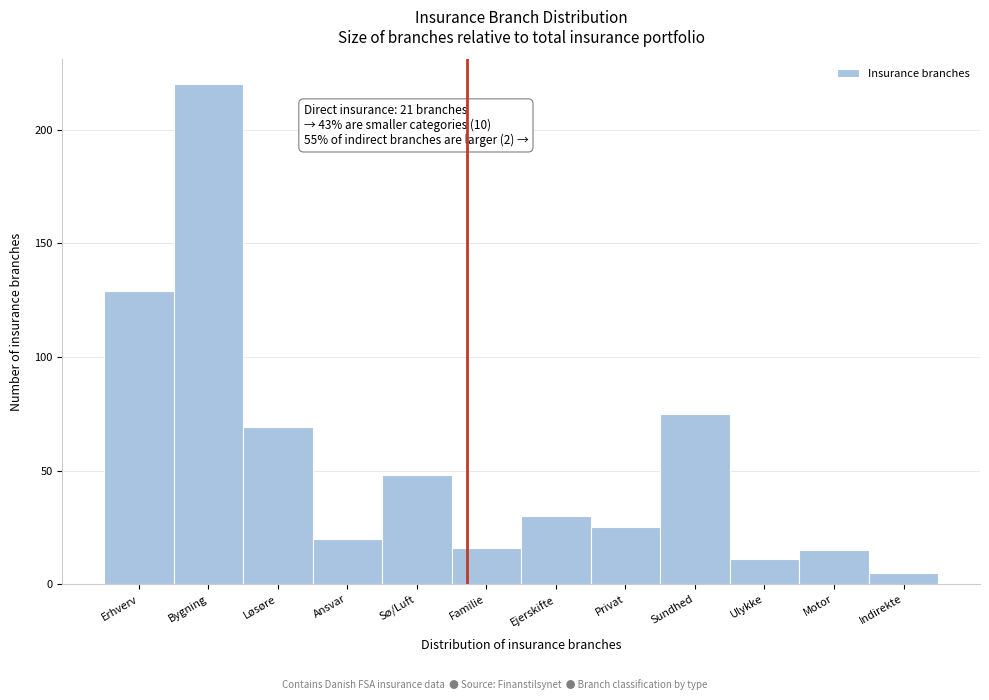

Reading right to left, list all the values displayed in this chart.

5	15	11	75	25	30	16	48	20	69	220	129